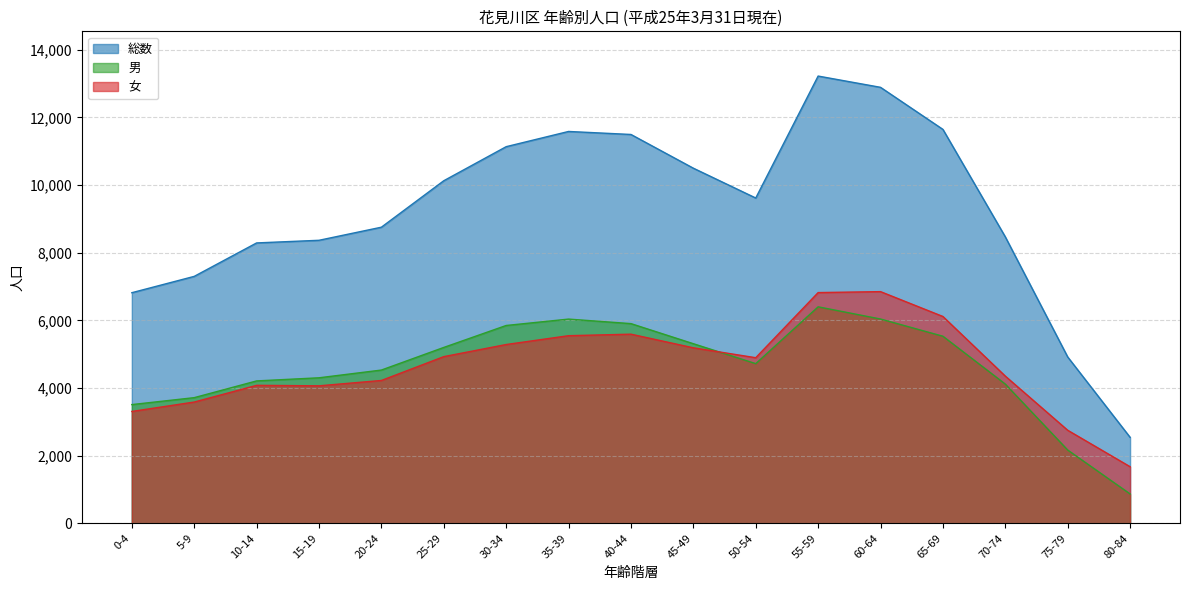

What is the label of the 1st point from the left?

0-4